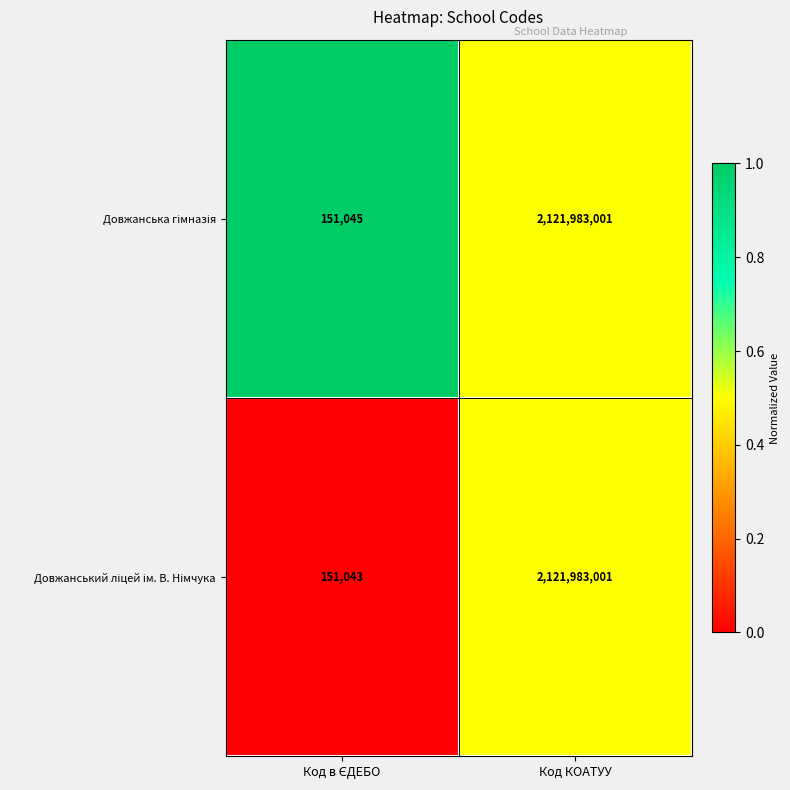

At which category does the chart reach its peak across all series?

Код КОАТУУ